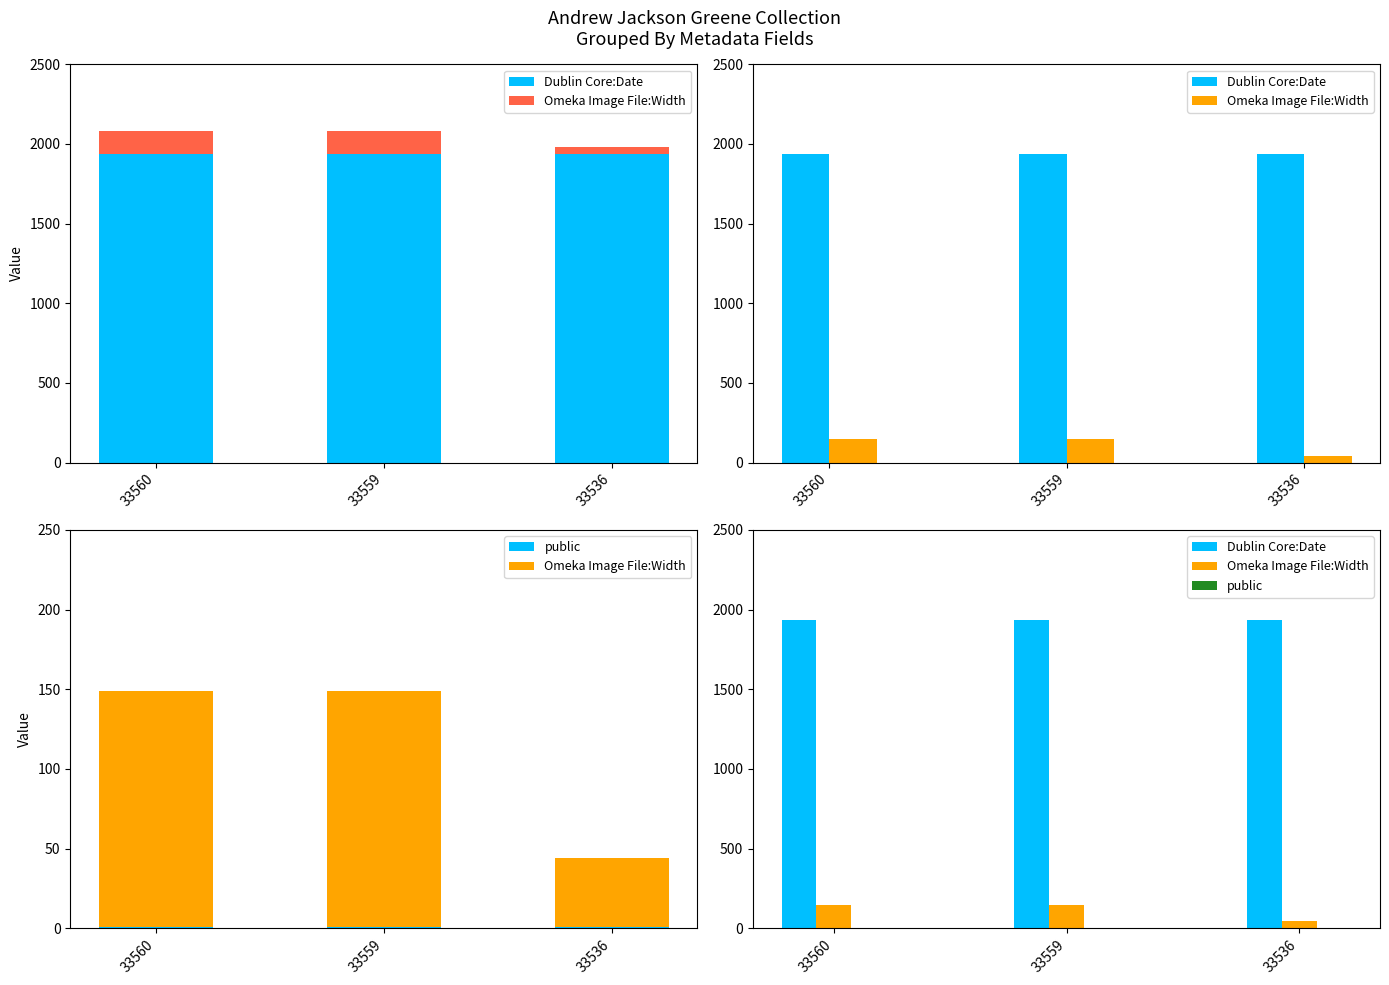

Which category has the lowest value in the public series?

33560